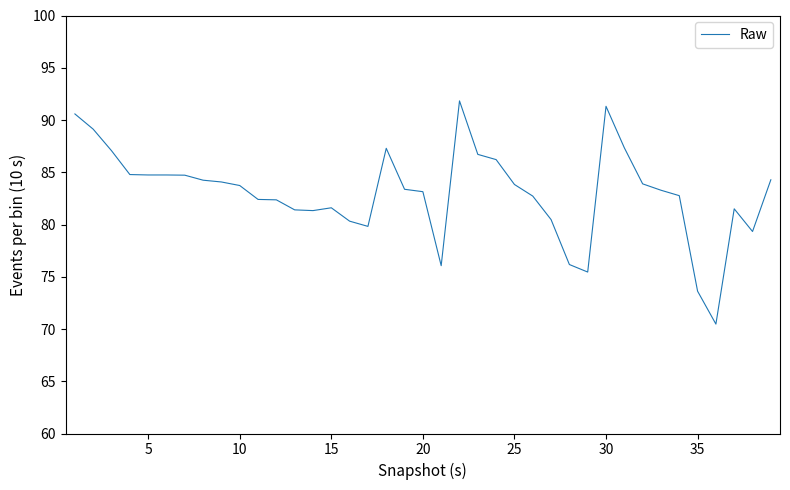

What is the maximum value shown in the chart?

91.8